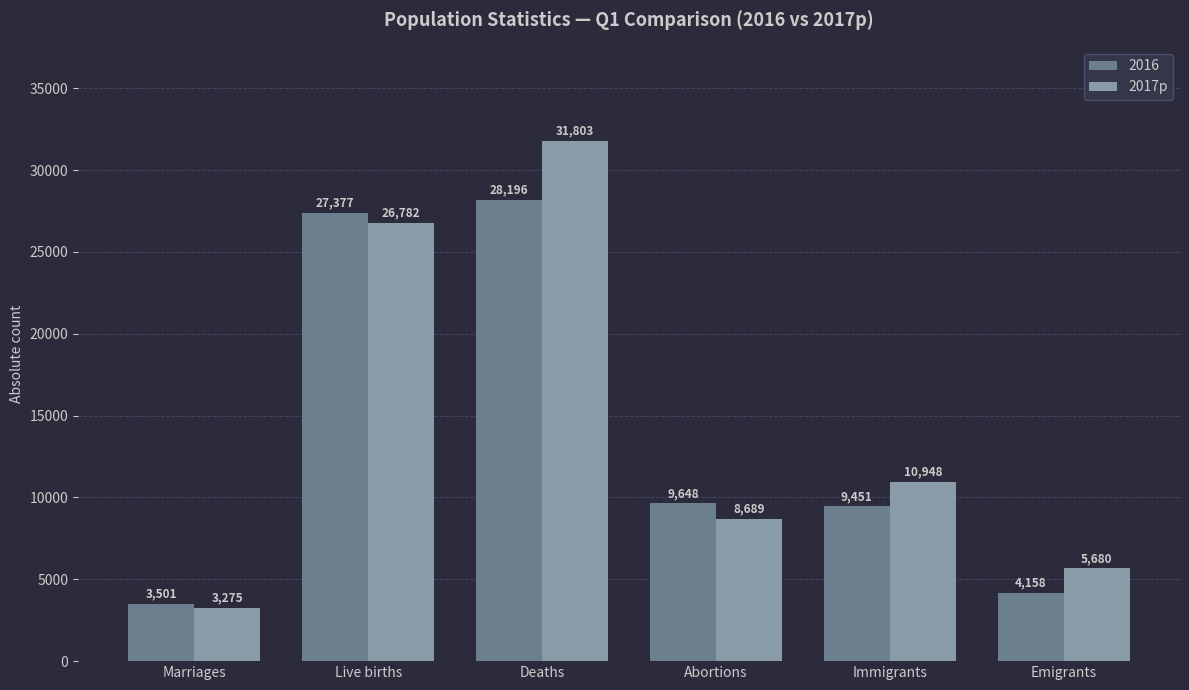

List the labels in order of 2016 value, largest first.

Deaths, Live births, Abortions, Immigrants, Emigrants, Marriages